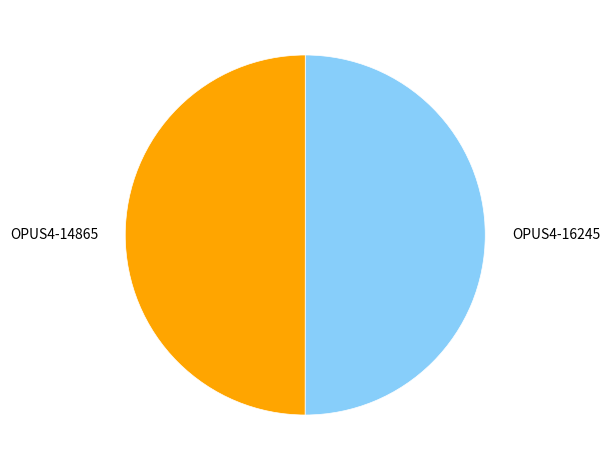

How many slices are in this pie chart?

2